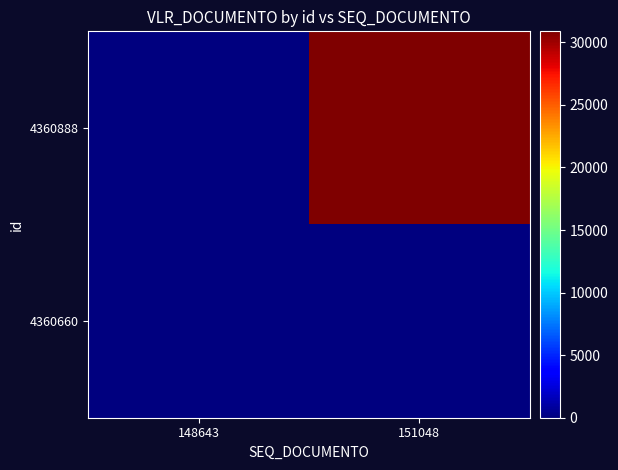

At which category does the chart reach its minimum across all series?

148643